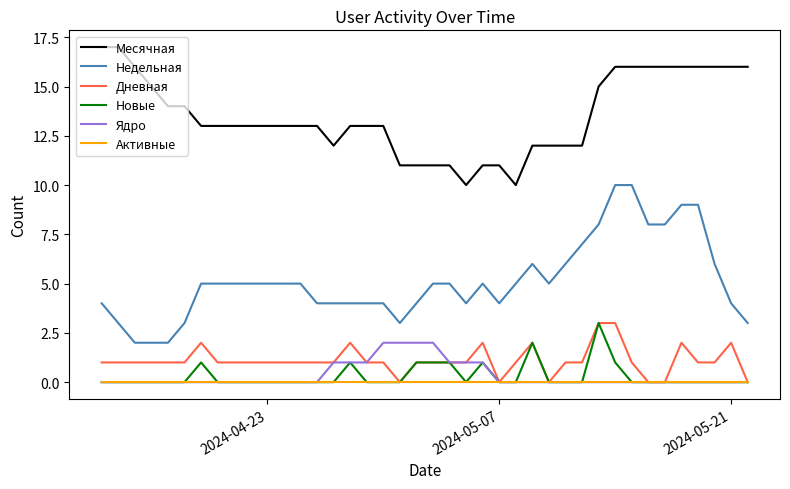

At how many categories does at least one series exceed 3?

40